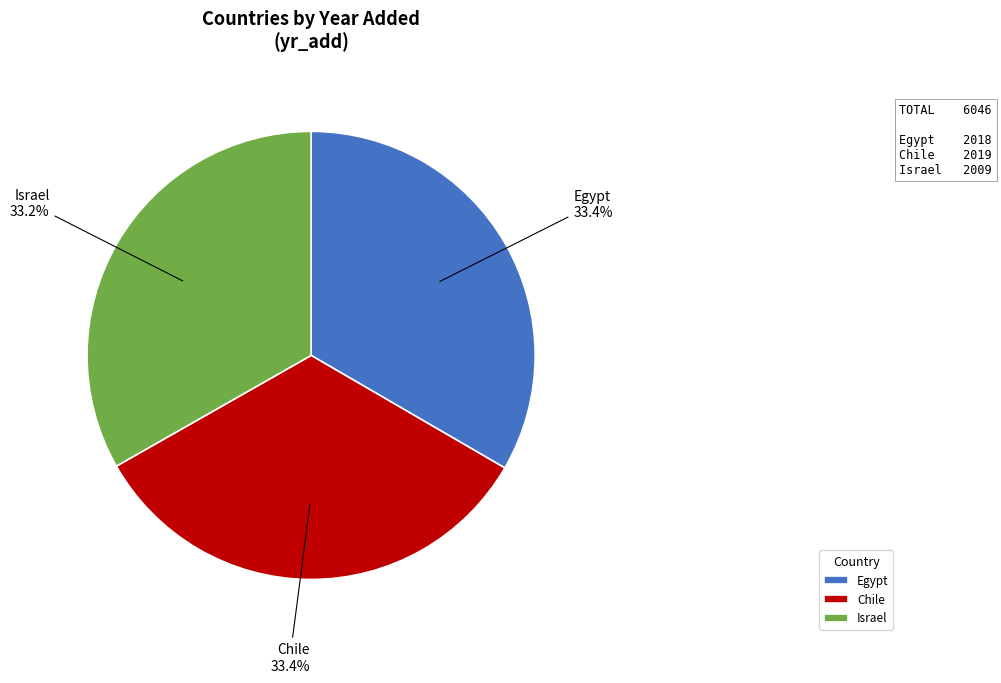

Approximately how many times larger is the value at Egypt compared to Israel?

1.0